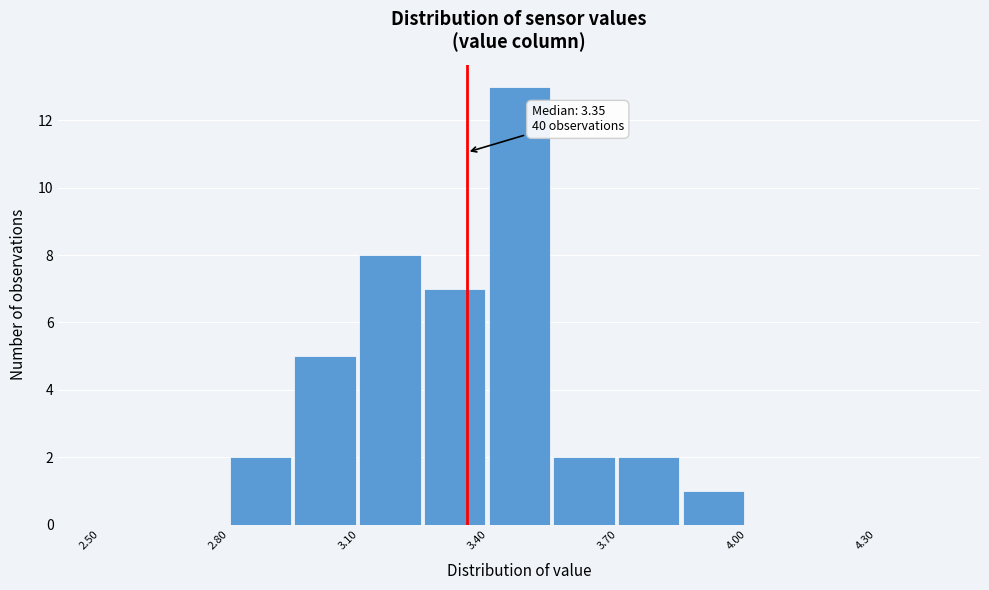

Read against the x-axis, roughly where is the centre of the tallest bar?

3.45